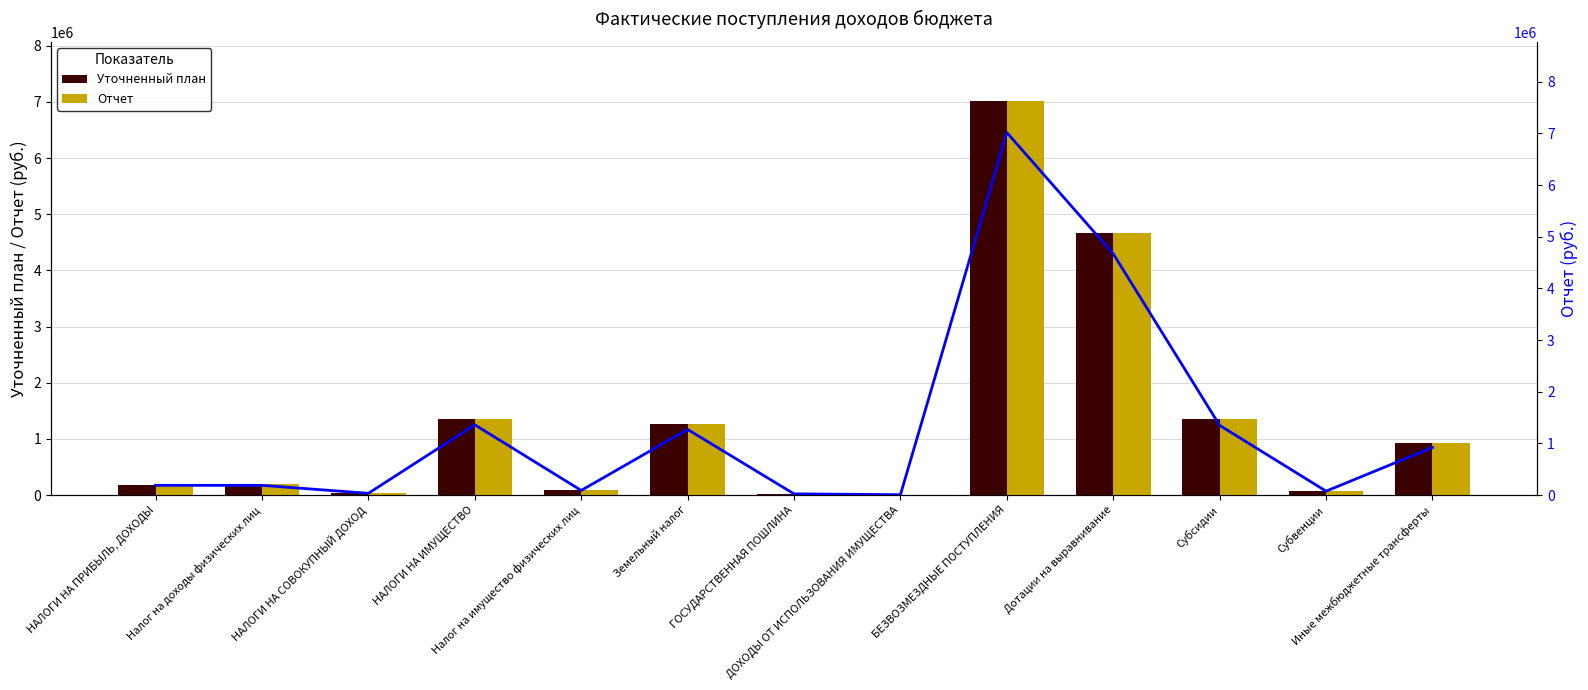

Which series has the largest total across all categories?

Отчет (план)